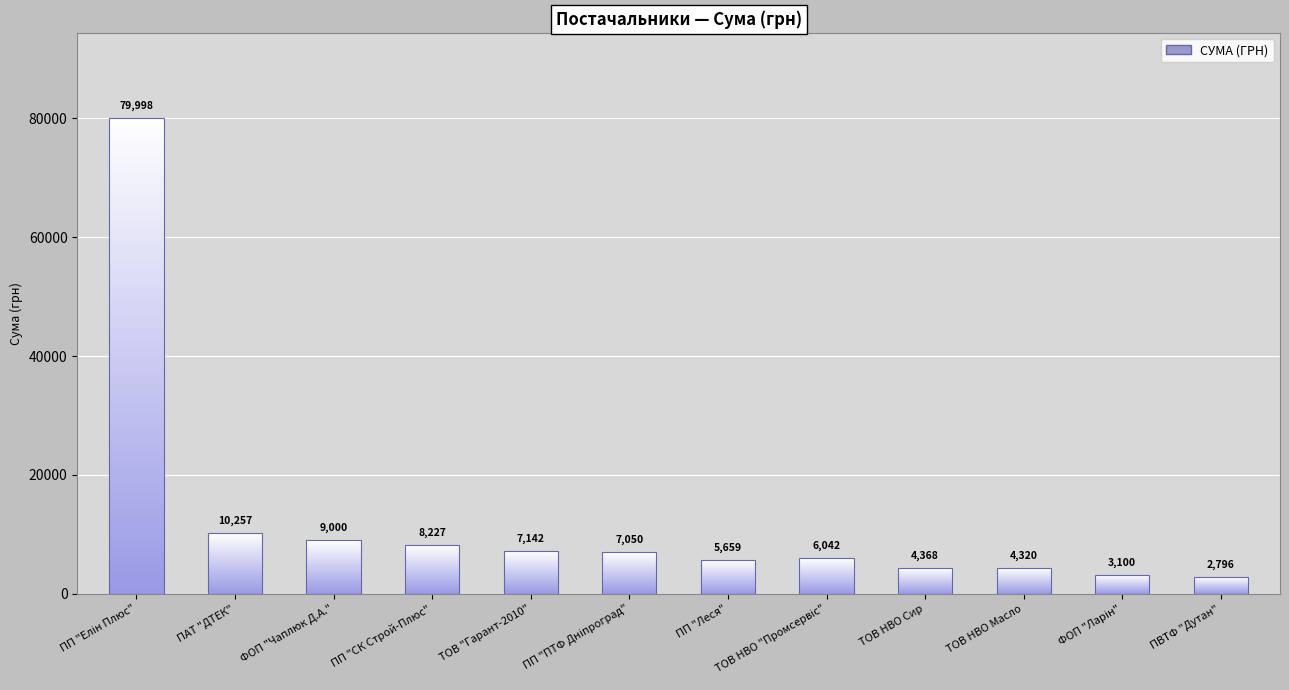

At which category does the chart reach its minimum across all series?

ПВТФ "Дутан"